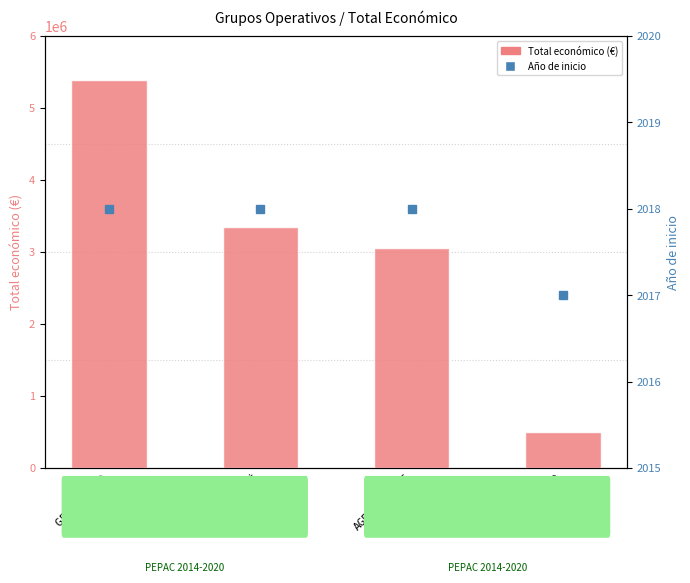

At which label is Año de inicio closest to 2017?

STOW 4.0